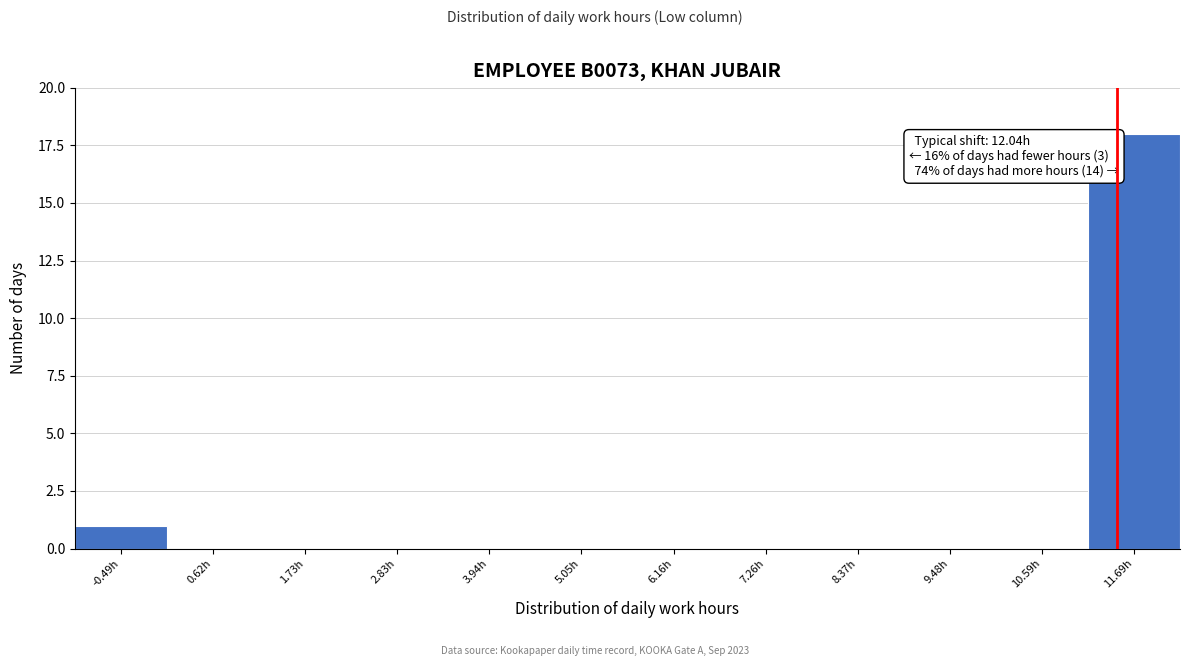

Reading left to right, transcribe all the data shown in this chart.

-0.49h=1	0.62h=0	1.73h=0	2.83h=0	3.94h=0	5.05h=0	6.16h=0	7.26h=0	8.37h=0	9.48h=0	10.59h=0	11.69h=18